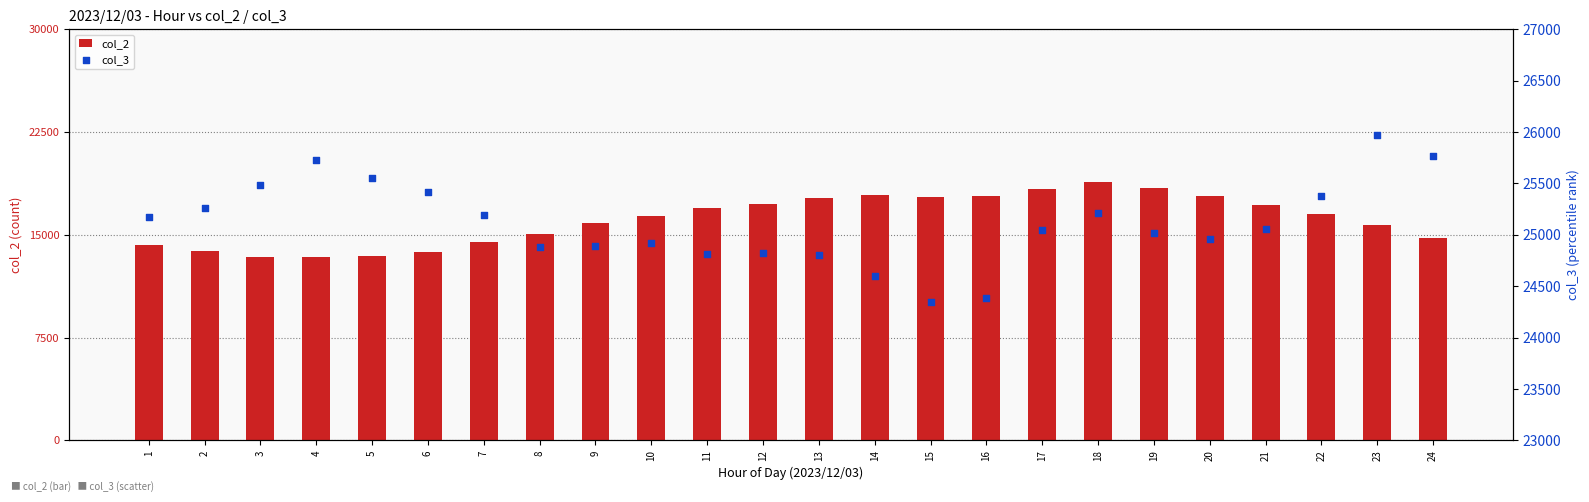

Which series has the largest total across all categories?

col_3